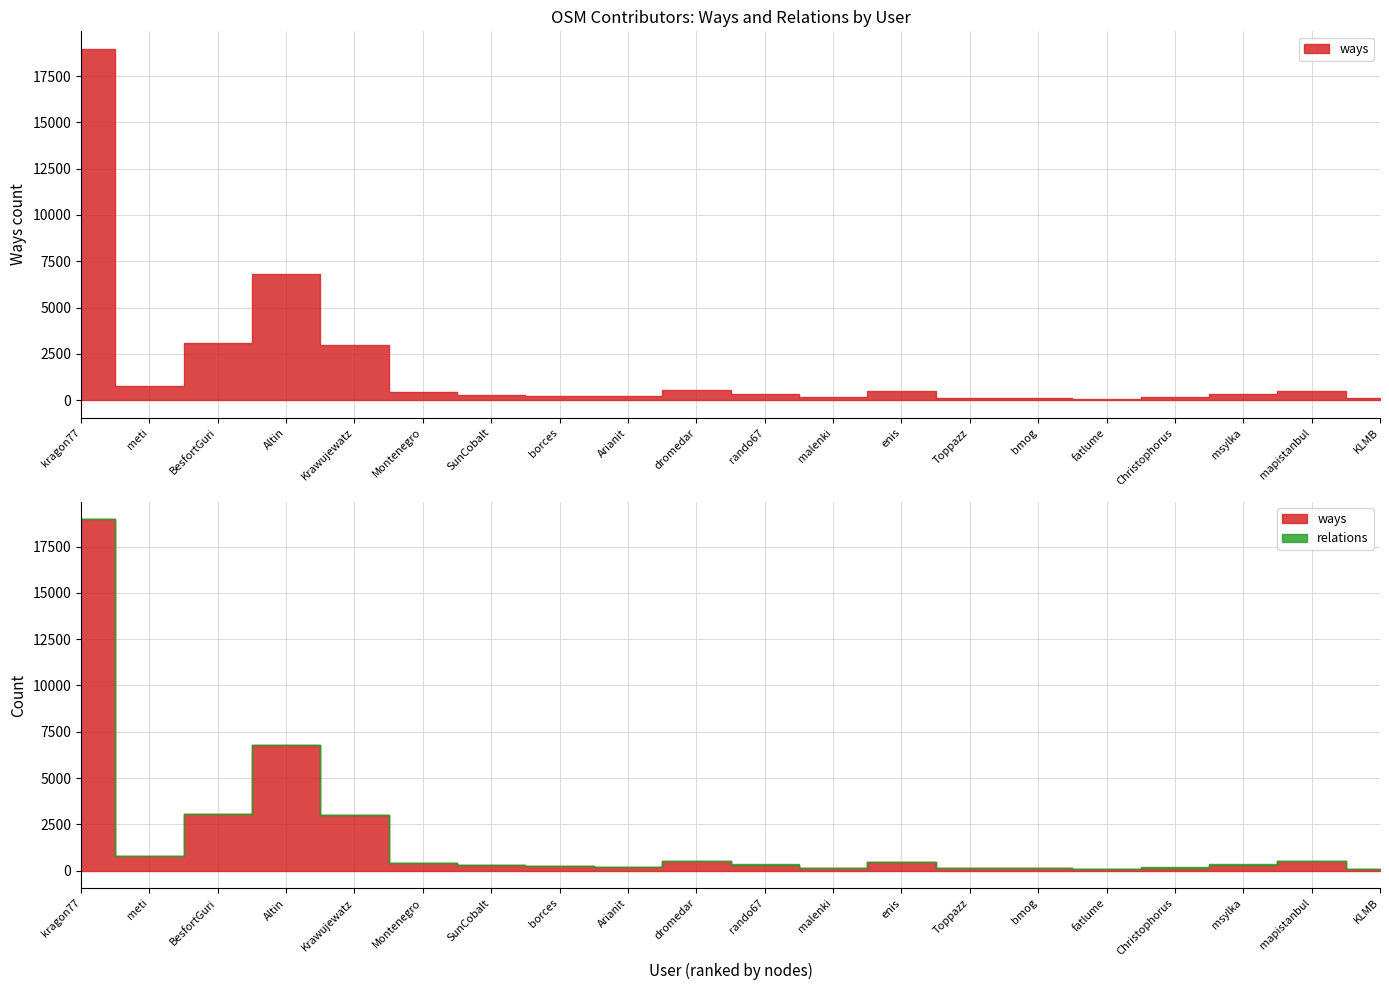

Reading left to right, transcribe all the data shown in this chart.

ways: 18968	769	3066	6794	3004	415	280	233	206	539	331	156	474	132	137	78	169	326	497	113
relations: 3	0	0	0	5	17	3	21	5	0	4	1	3	4	0	0	6	13	0	0